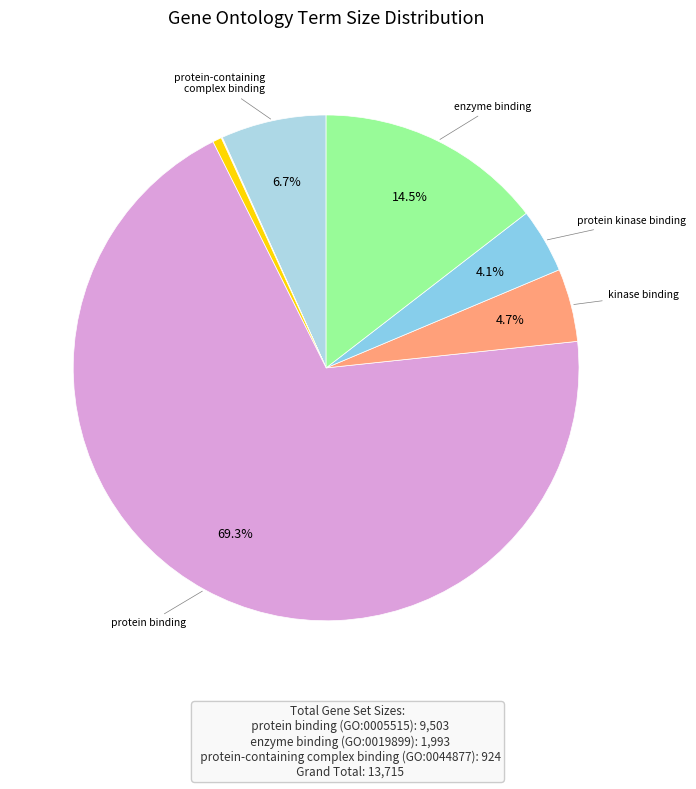

How many slices are in this pie chart?

8